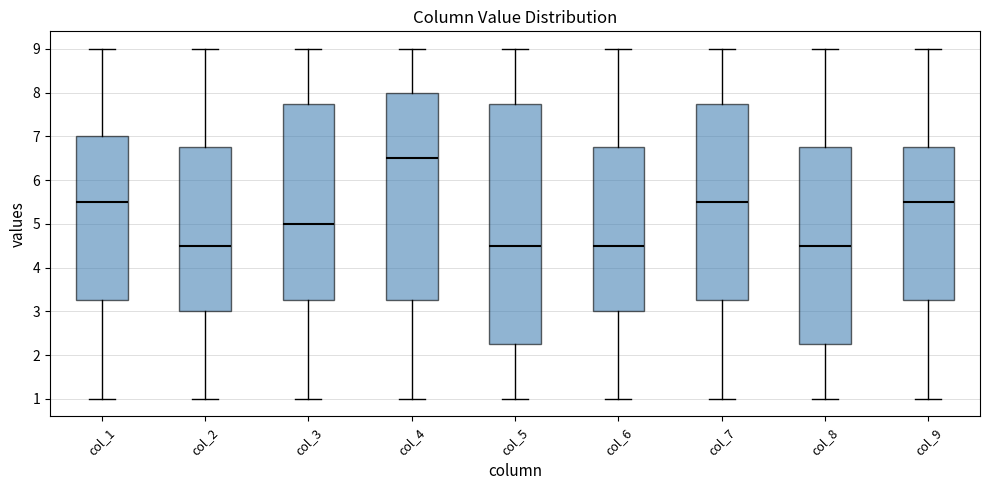

Reading left to right, read every box against the y-axis: the position of its median line, the range the box covers, and the ends of its whiskers. The values are not printed on the chart, so give them approximately, as read against the axis.

col_1: median 5.5, box 3.3 to 7.0, whiskers 1.0 to 9.0
col_2: median 4.5, box 3.0 to 6.8, whiskers 1.0 to 9.0
col_3: median 5.0, box 3.3 to 7.8, whiskers 1.0 to 9.0
col_4: median 6.5, box 3.3 to 8.0, whiskers 1.0 to 9.0
col_5: median 4.5, box 2.3 to 7.8, whiskers 1.0 to 9.0
col_6: median 4.5, box 3.0 to 6.8, whiskers 1.0 to 9.0
col_7: median 5.5, box 3.3 to 7.8, whiskers 1.0 to 9.0
col_8: median 4.5, box 2.3 to 6.8, whiskers 1.0 to 9.0
col_9: median 5.5, box 3.3 to 6.8, whiskers 1.0 to 9.0